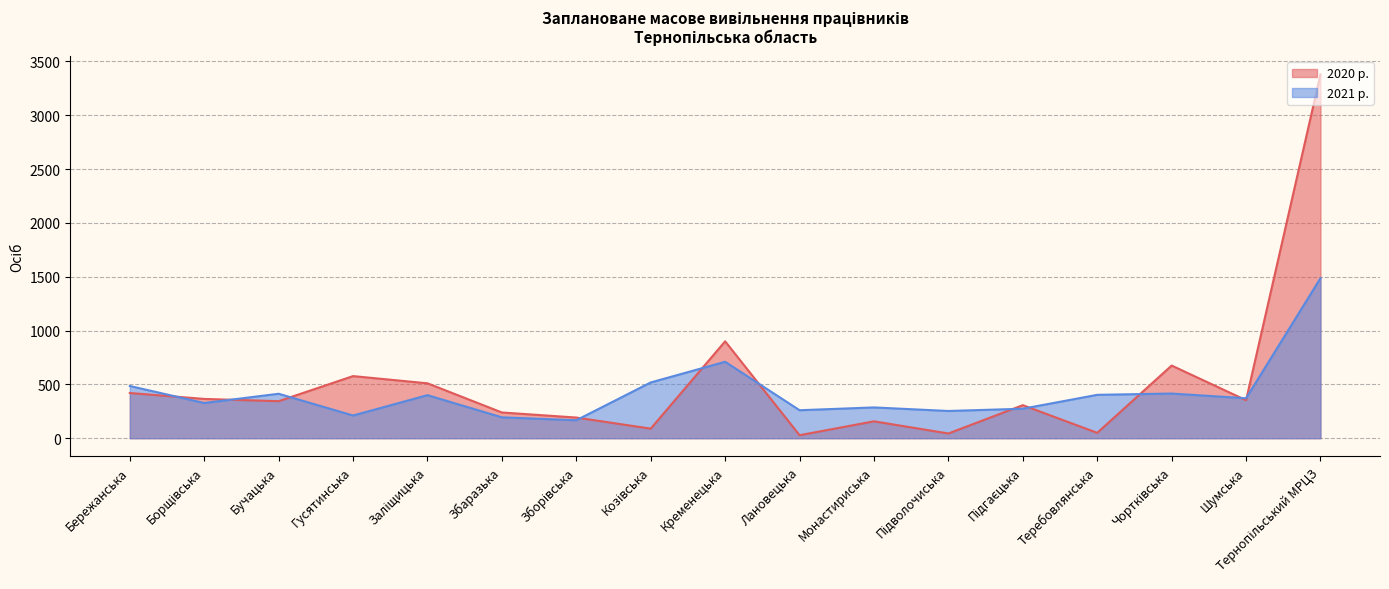

How many intersections are there between 2021 р. and 2020 р.?

11